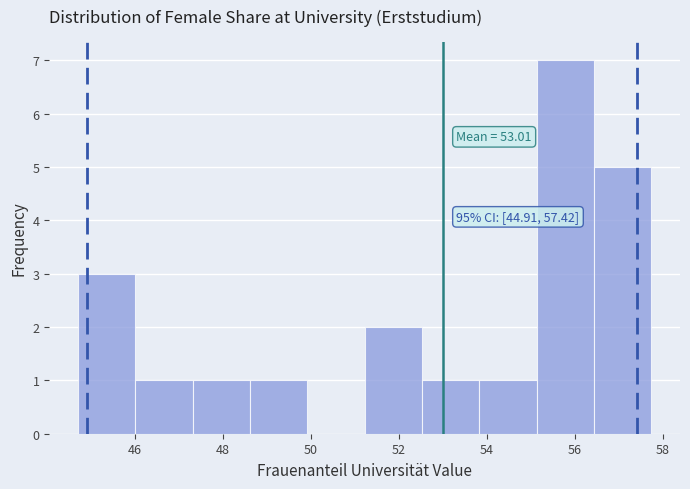

Over which range of the x-axis is the bar tallest?

55.2 to 56.4